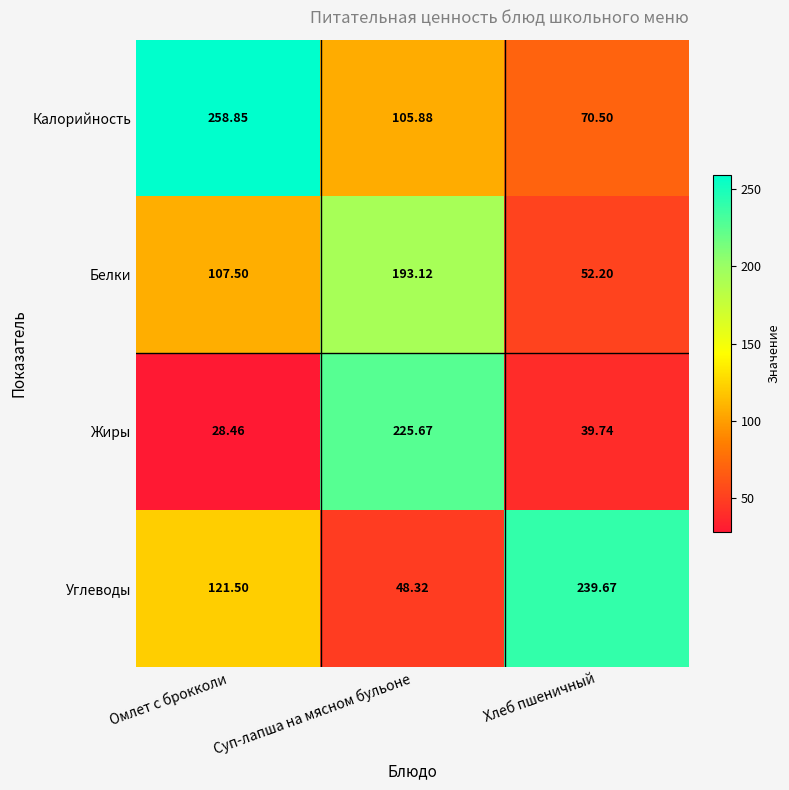

At which category does the chart reach its peak across all series?

Омлет с брокколи